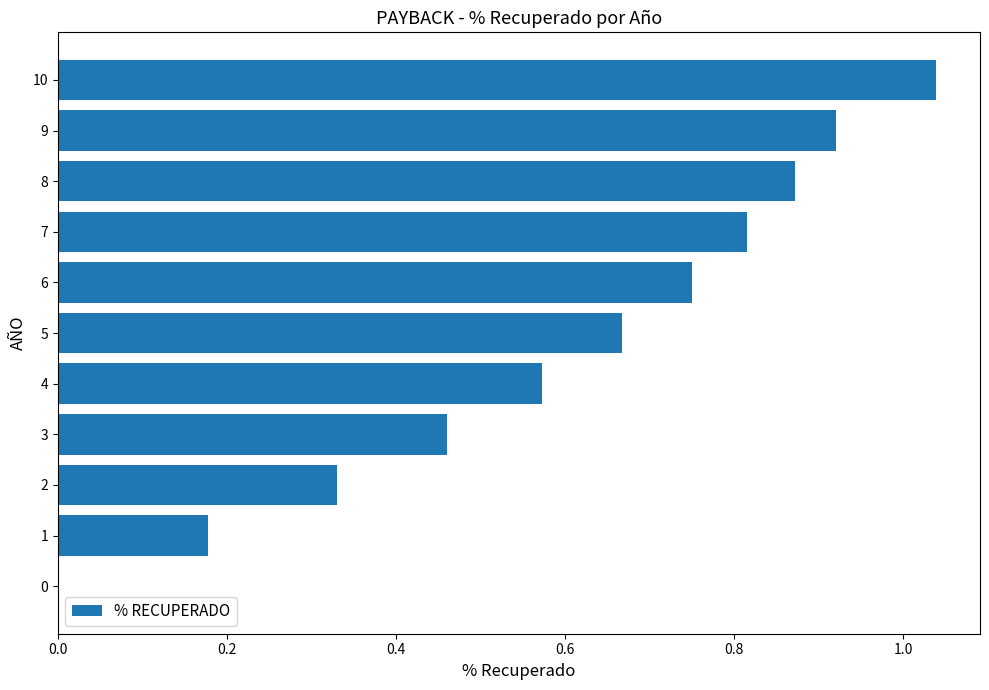

Between 8 and 2, which is larger?

8